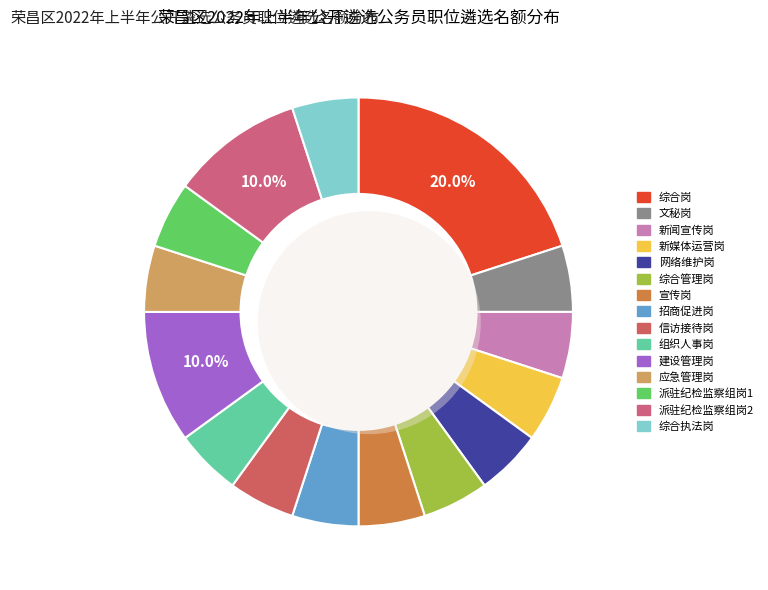

Count the number of slices in the pie.

15